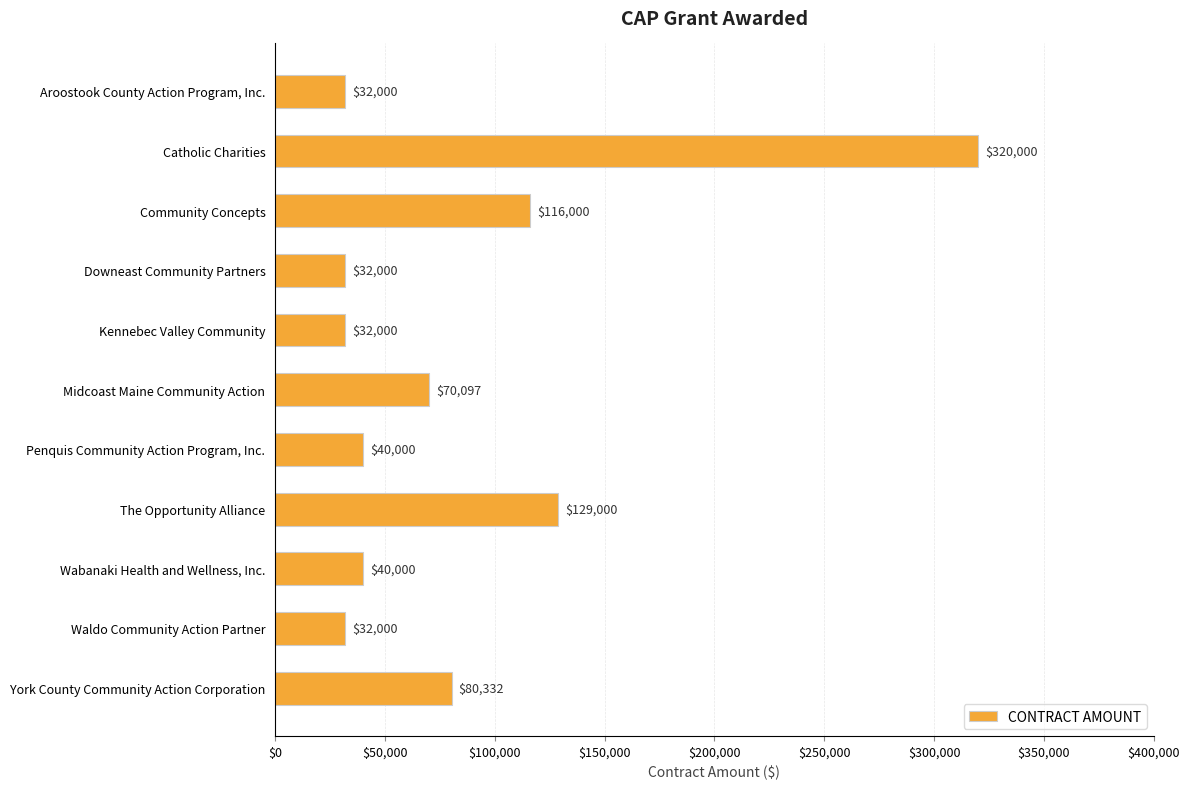

Count the number of categories in the chart.

11